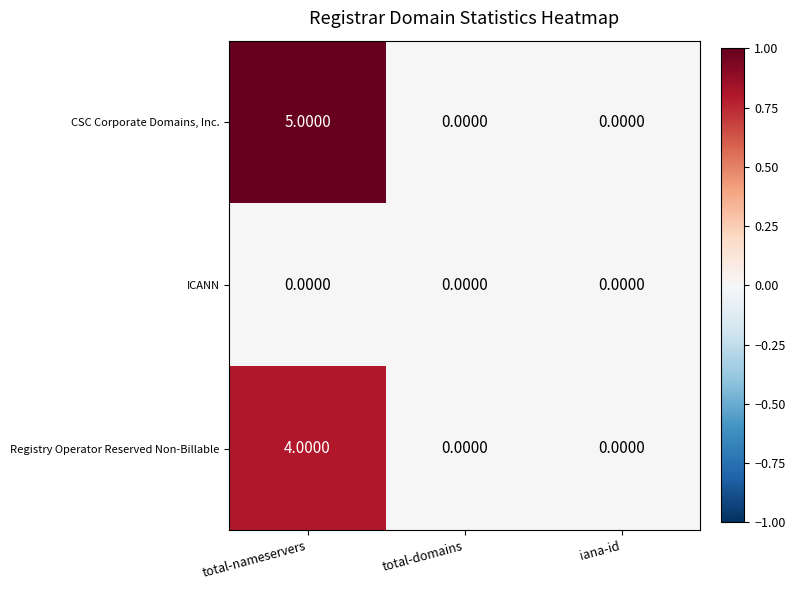

Count the number of categories in the chart.

3